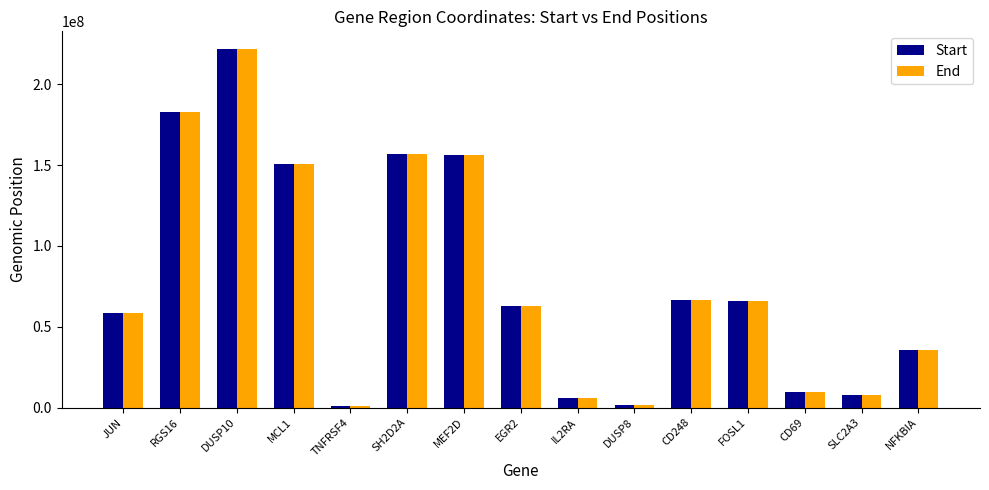

What is the lowest value of the Start series?

1211325